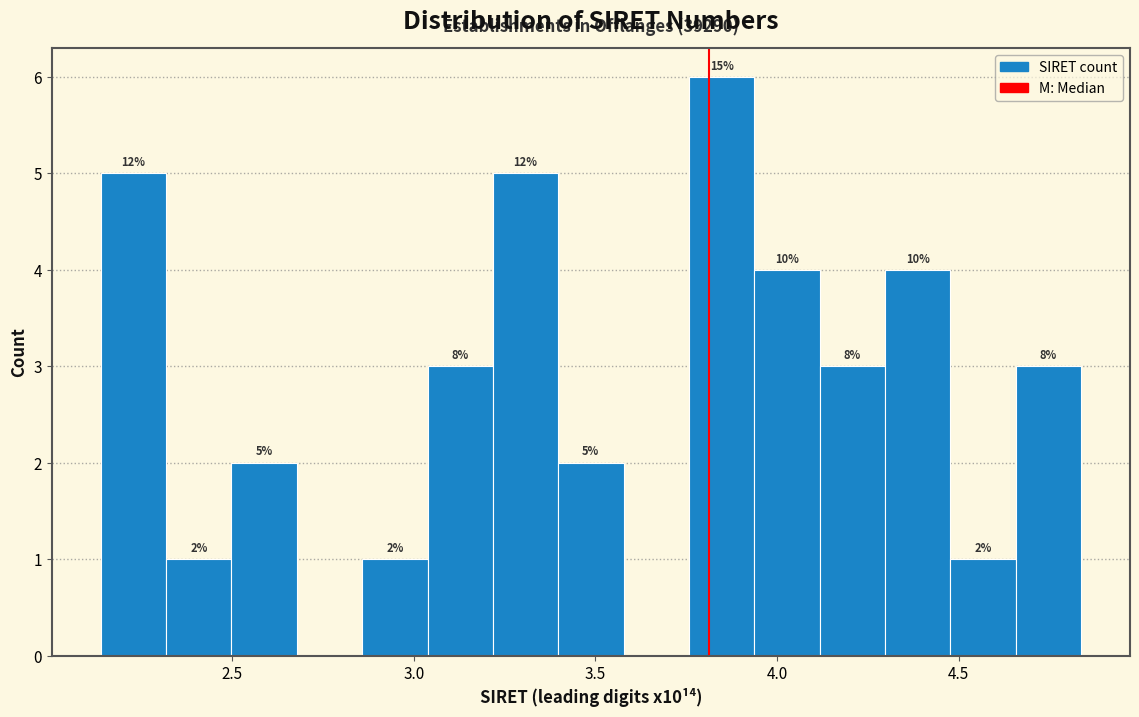

Around what value on the x-axis is the tallest bar? Give the approximate position of its centre, as read against the axis.

3.85